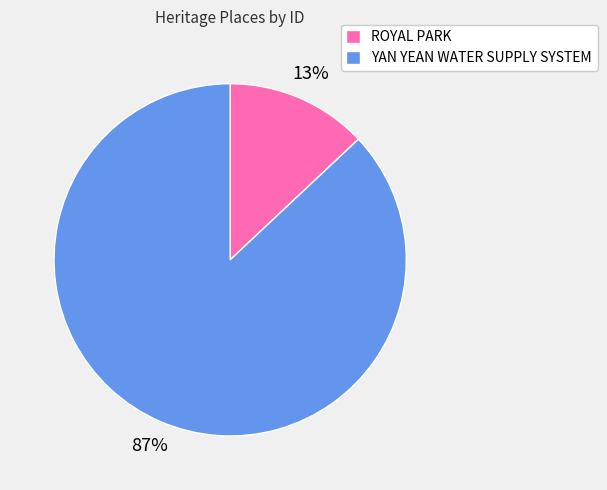

The ROYAL PARK slice represents 7% of the pie. True or false?

False